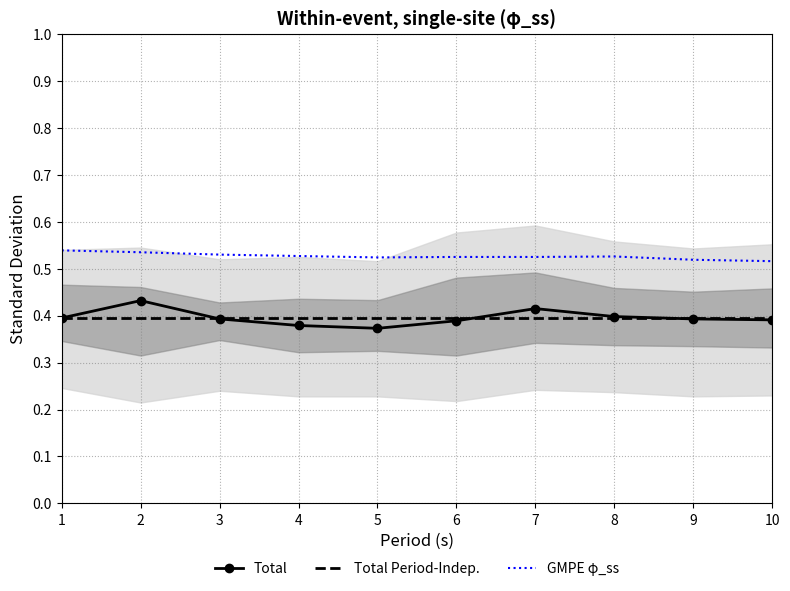

How many interior local valleys does the Total series have?

1